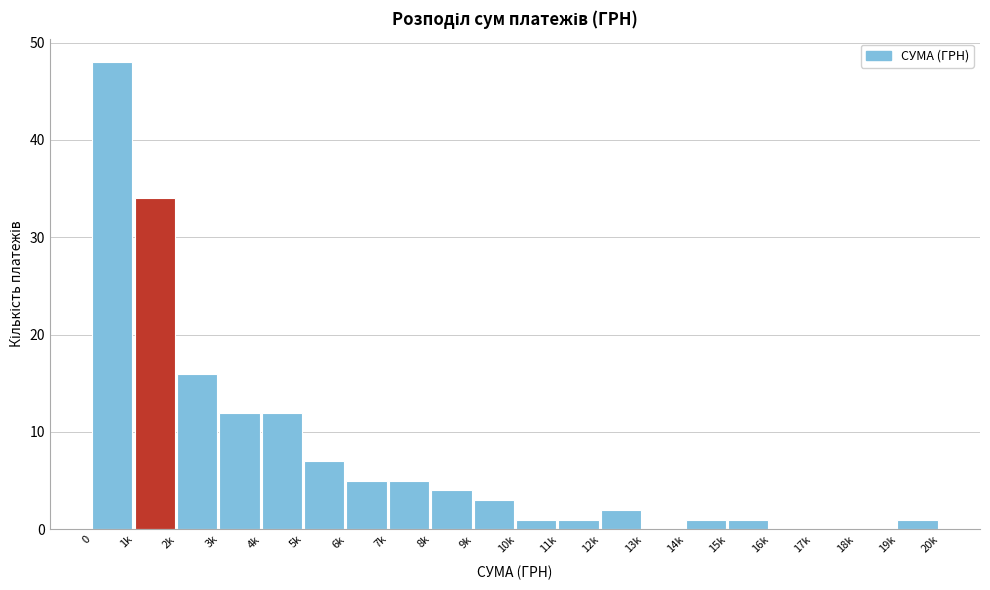

Reading right to left, list all the values displayed in this chart.

19k=1	18k=0	17k=0	16k=0	15k=1	14k=1	13k=0	12k=2	11k=1	10k=1	9k=3	8k=4	7k=5	6k=5	5k=7	4k=12	3k=12	2k=16	1k=34	0=48